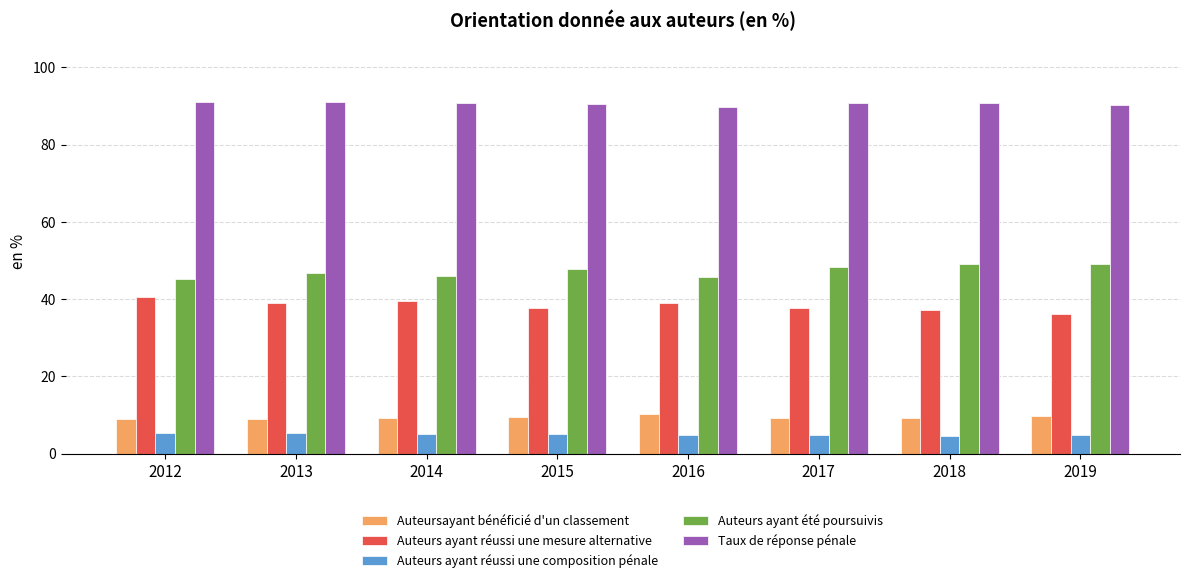

At 2019, list the series in order from smallest to largest.

Auteurs ayant réussi une composition pénale, Auteursayant bénéficié d'un classement, Auteurs ayant réussi une mesure alternative, Auteurs ayant été poursuivis, Taux de réponse pénale